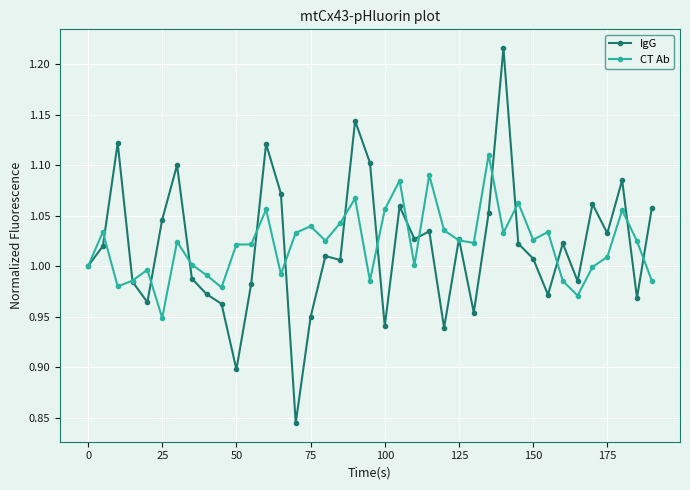

What are all the series names shown in the legend?

IgG, CT Ab